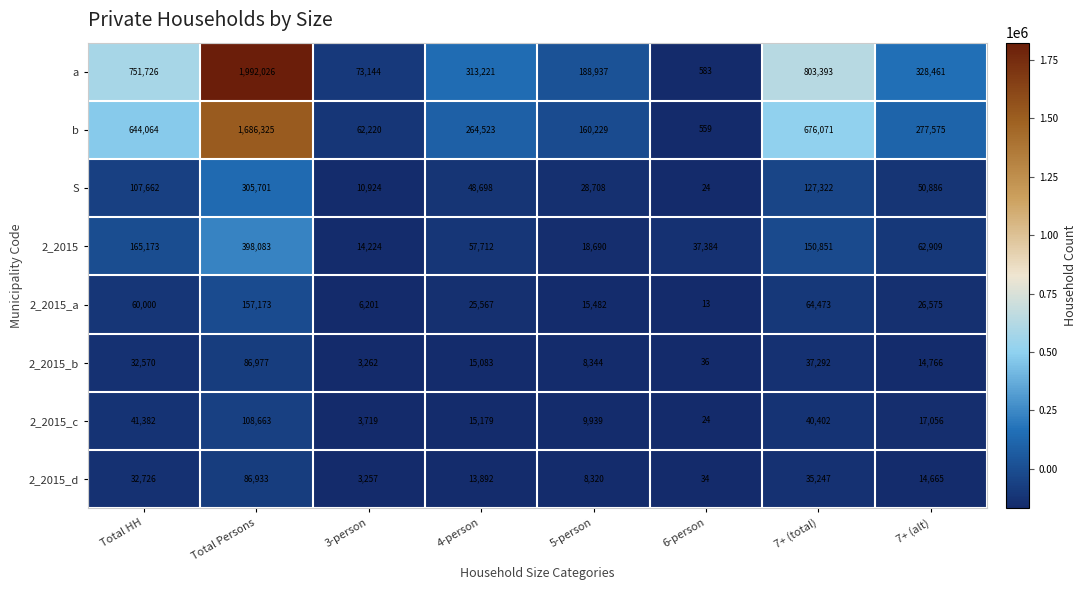

Where is 2_2015_a nearest to the value 78593?

7+ (total)